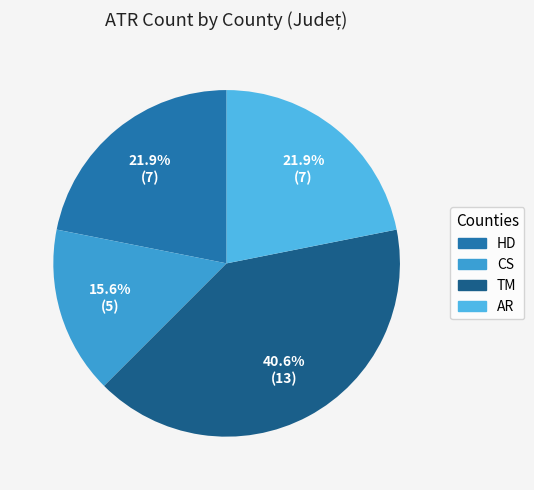

What is the largest slice in the pie chart?

TM